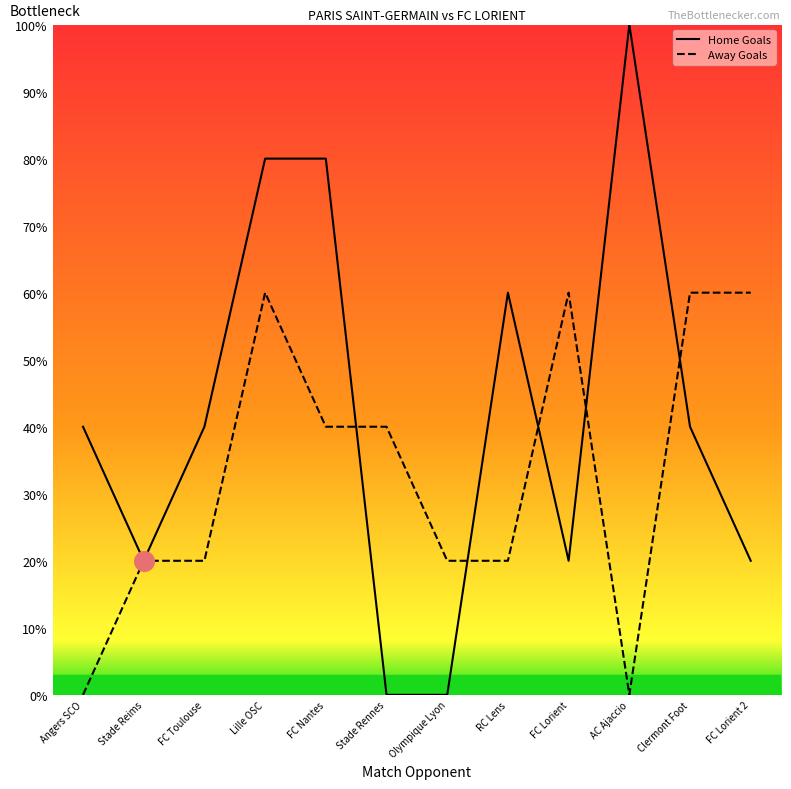

What is the spread (max minus min) of values at Clermont Foot?

20